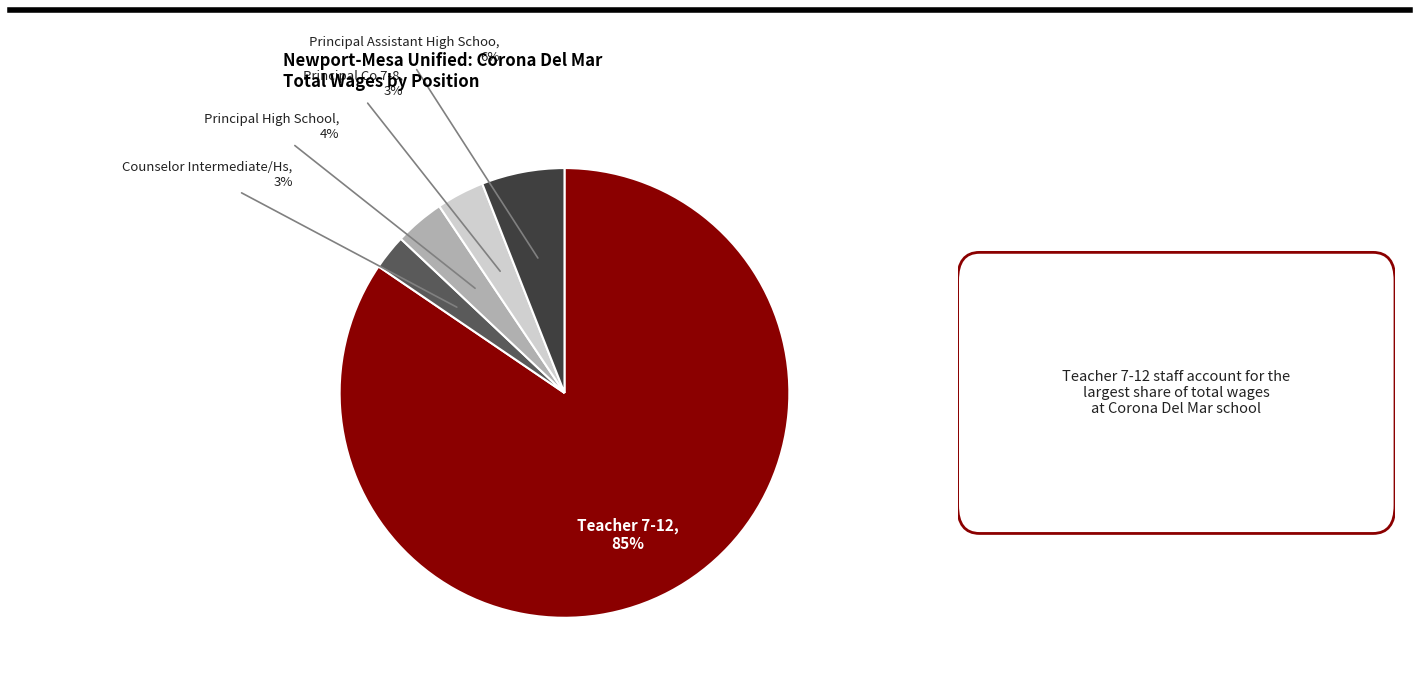

To the nearest percent, what is the difference between the Principal High School and Counselor Intermediate/Hs slice percentages?

1%